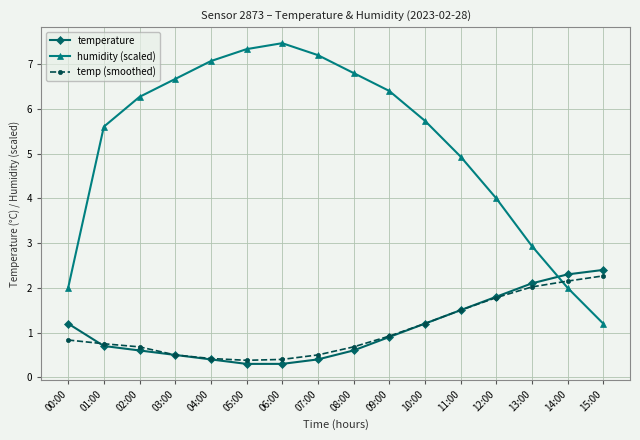

At how many categories does at least one series exceed 3?

12